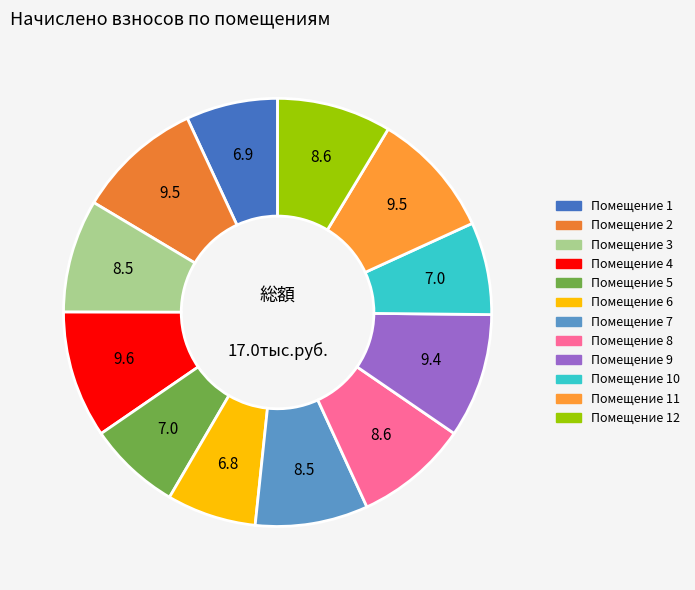

Which category has the smallest portion of the pie?

6